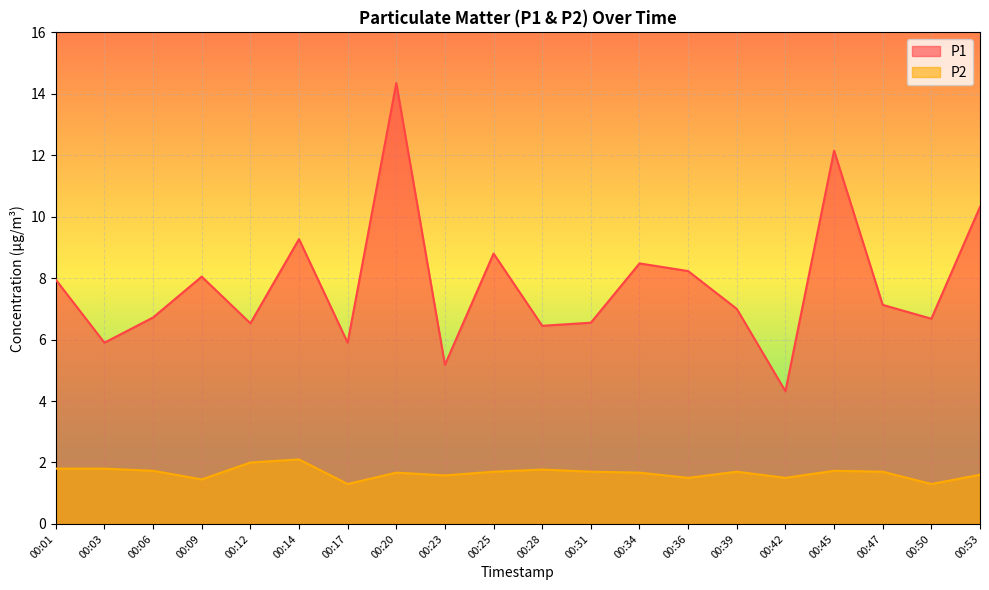

True or false: P1 and P2 intersect in this chart.

False